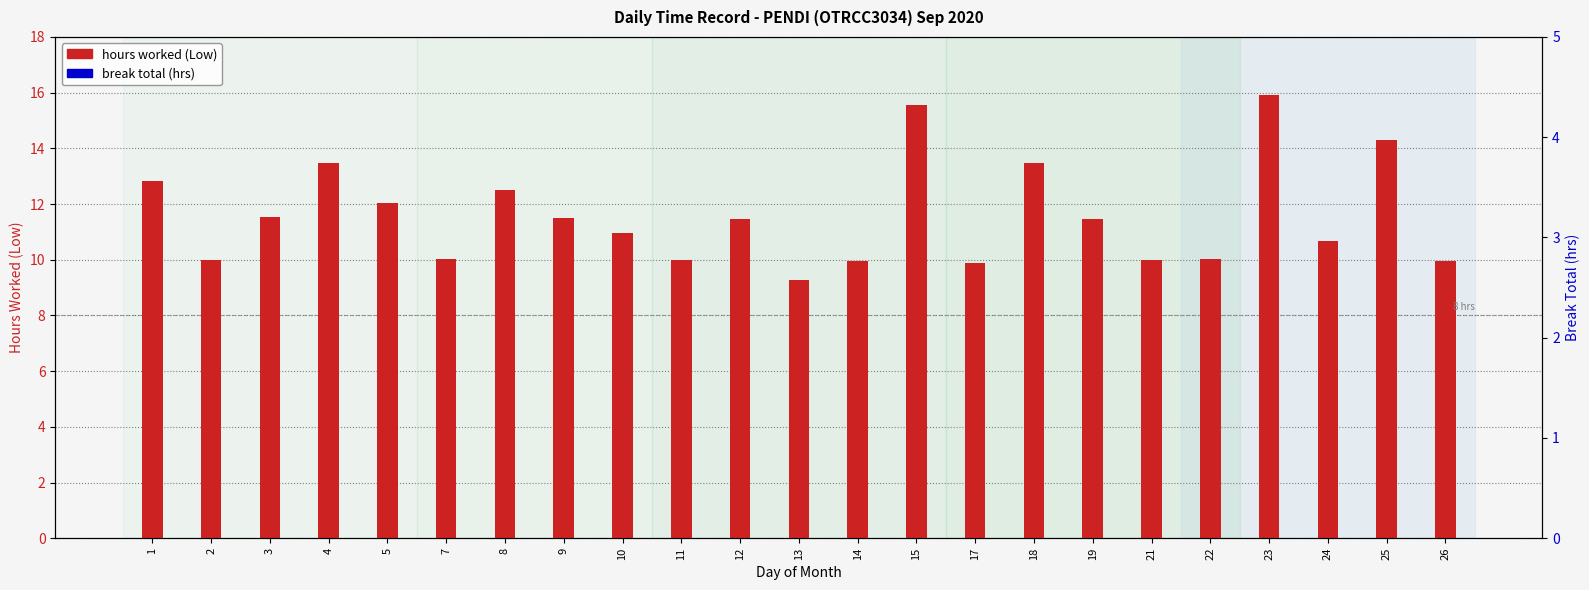

Reading left to right, extract all data points from this chart.

hours worked (Low): 12.8	10.0	11.5	13.5	12.0	10.0	12.5	11.5	11.0	10.0	11.4	9.3	9.9	15.6	9.9	13.5	11.5	10.0	10.0	15.9	10.7	14.3	10.0
break total (hrs): 0.0	0.0	0.0	0.0	0.0	0.0	0.0	0.0	0.0	0.0	0.0	0.0	0.0	0.0	0.0	0.0	0.0	0.0	0.0	0.0	0.0	0.0	0.0